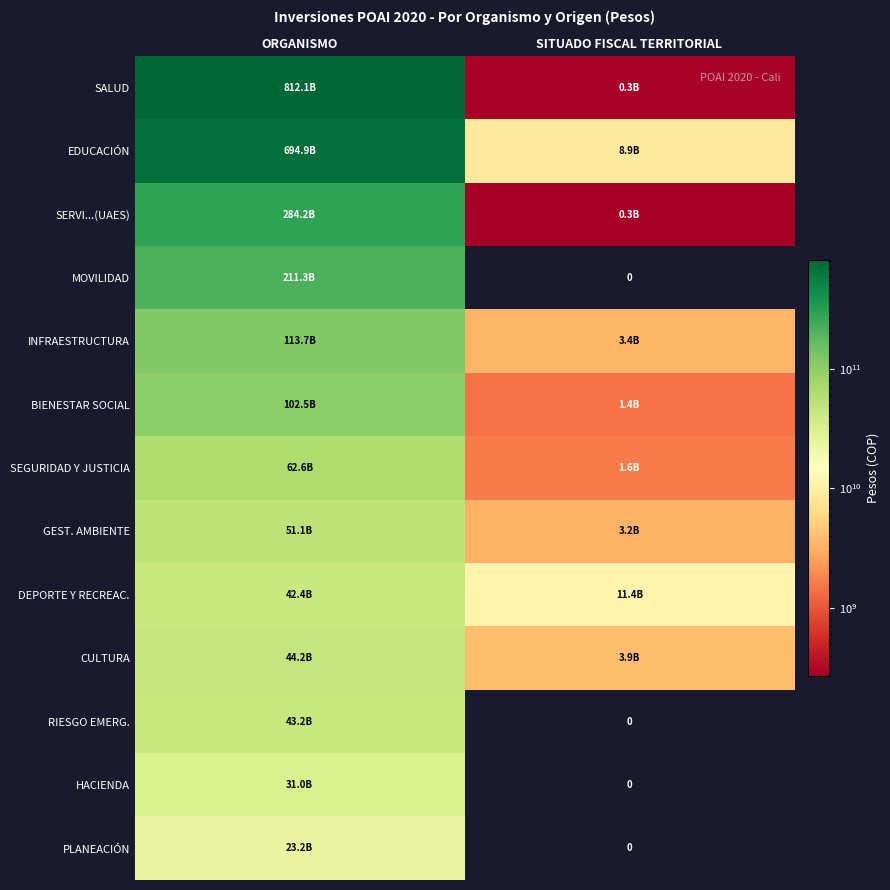

What is the lowest value of the CULTURA series?

3942417744